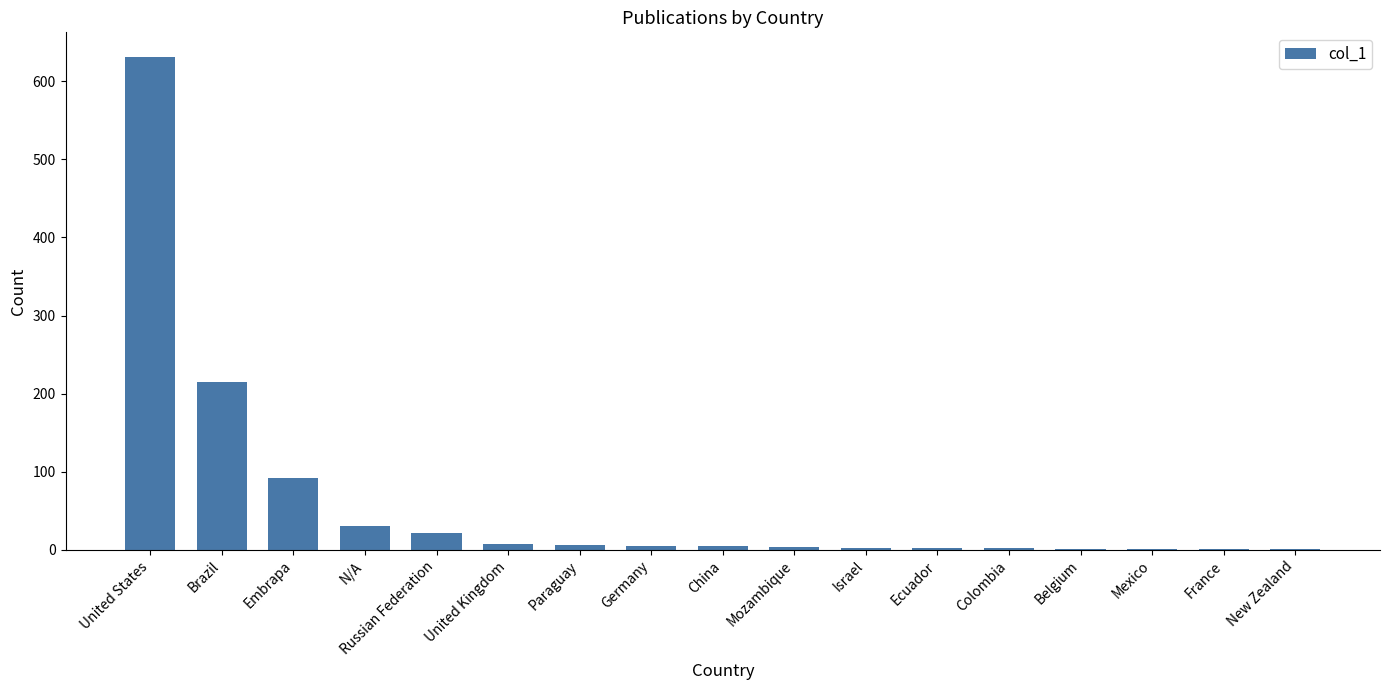

Between Paraguay and United States, which is larger?

United States